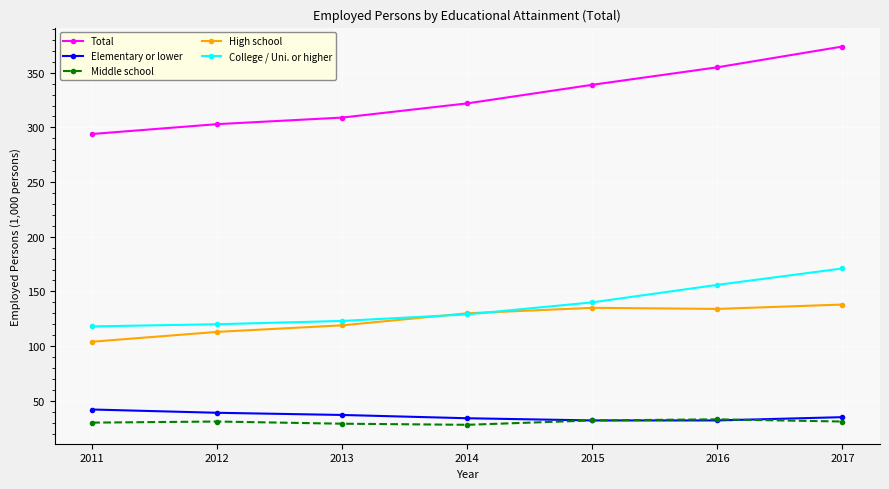

True or false: Total has a value of 355 at 2016.

True